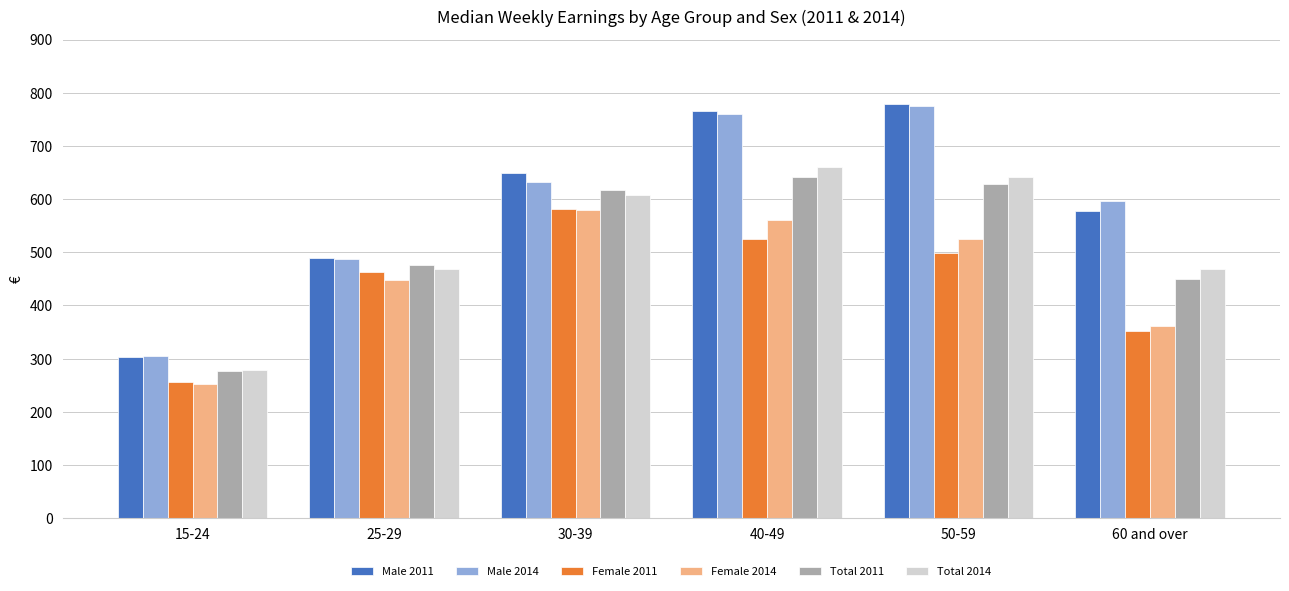

Which category has the lowest value in the Male 2014 series?

15-24